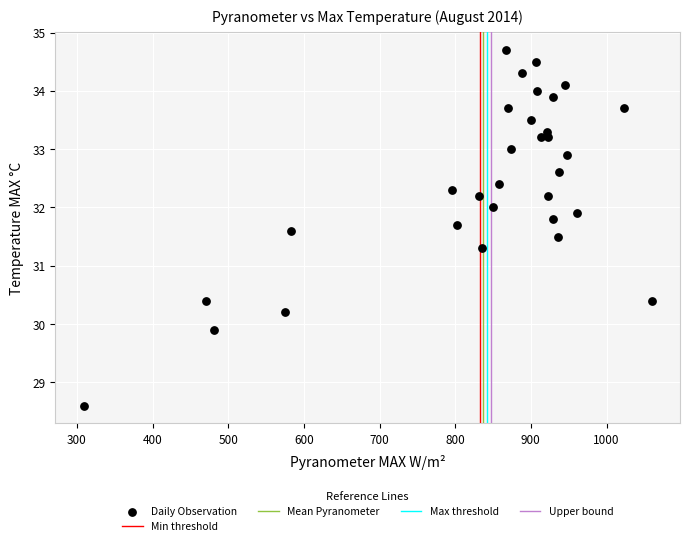

What Y value in the scatter plot is closest to 31?

31.3